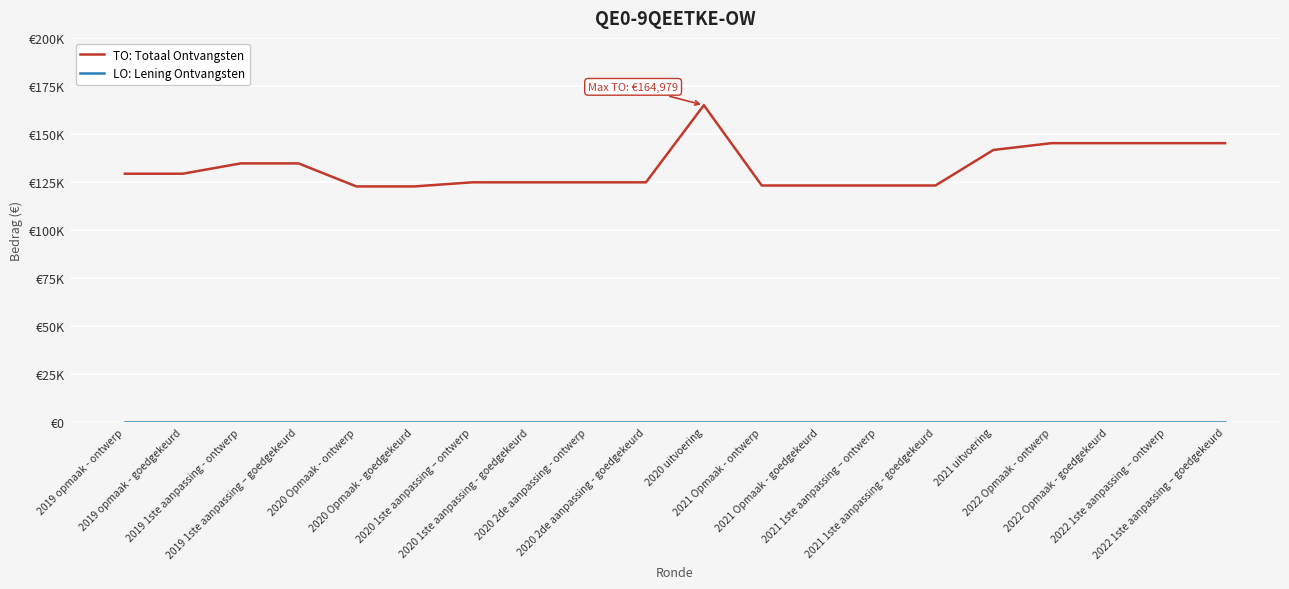

Is the value of TO: Totaal Ontvangsten at 2019 opmaak - ontwerp greater than the value of LO: Lening Ontvangsten at 2021 1ste aanpassing – ontwerp?

Yes